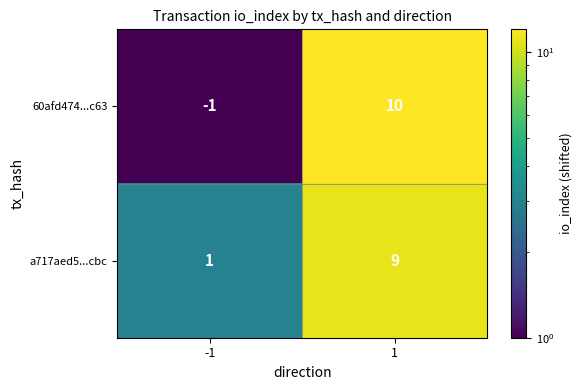

Rank the series by their maximum value, from lowest to highest.

a717aed5...cbc, 60afd474...c63